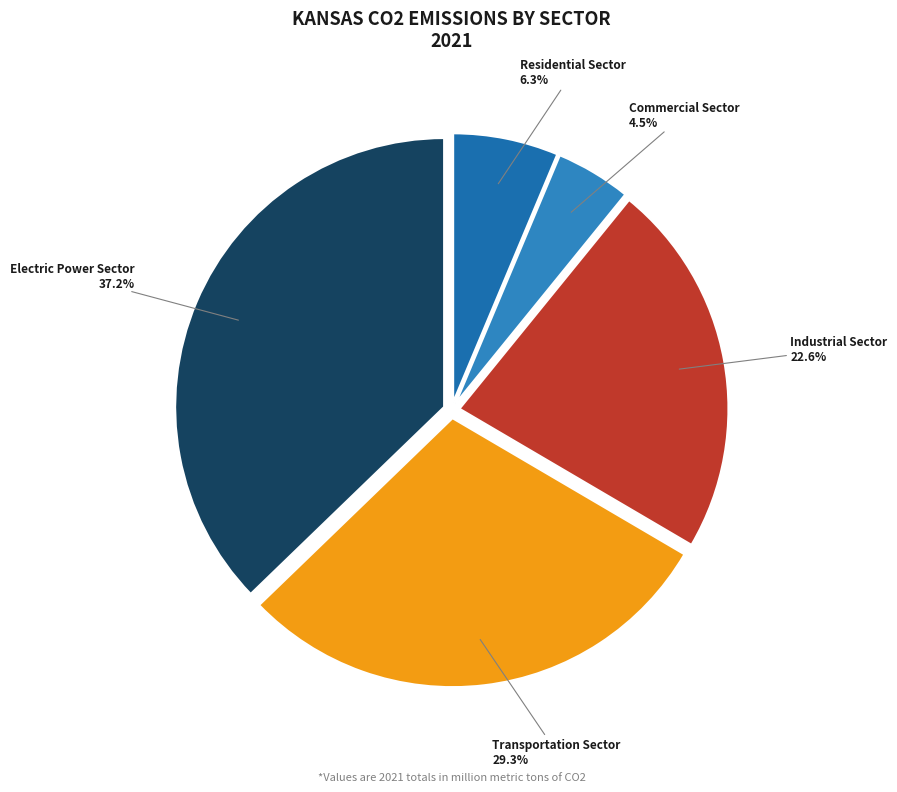

What is the ratio of the value at Electric Power Sector to the value at Transportation Sector?

1.3